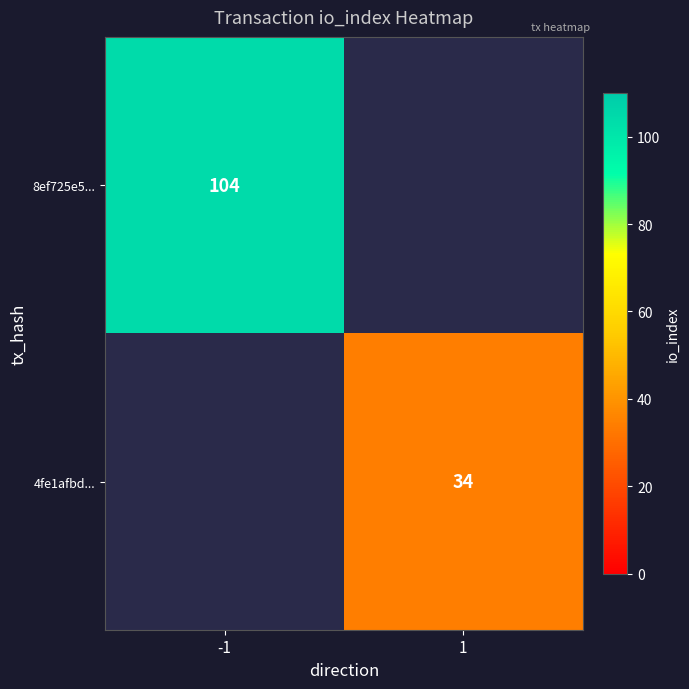

The 4fe1afbd... series shows 14 at 1. True or false?

False